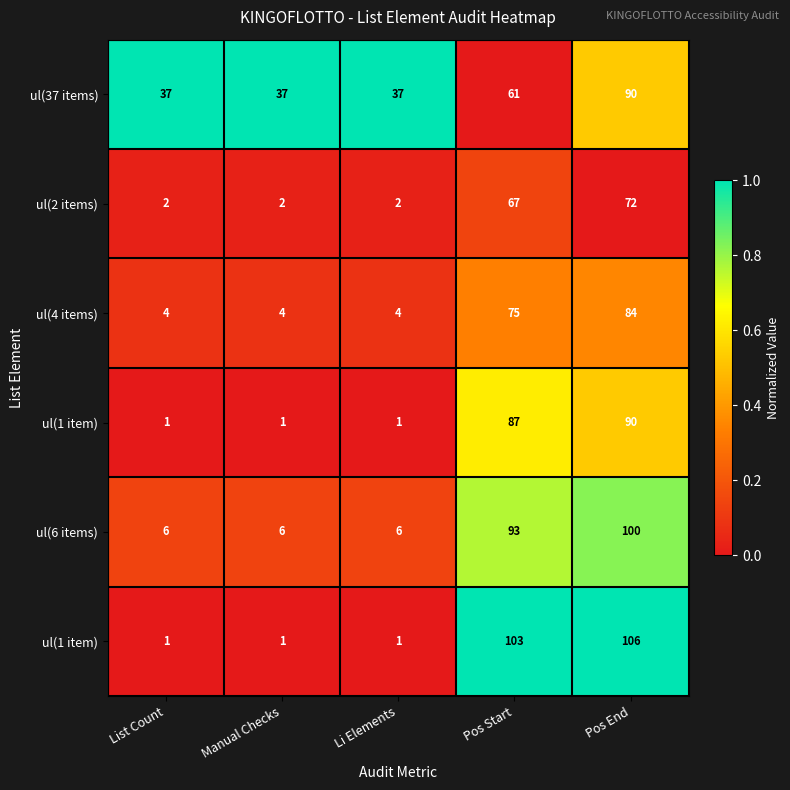

At which category is the sum across all series the highest?

Pos End